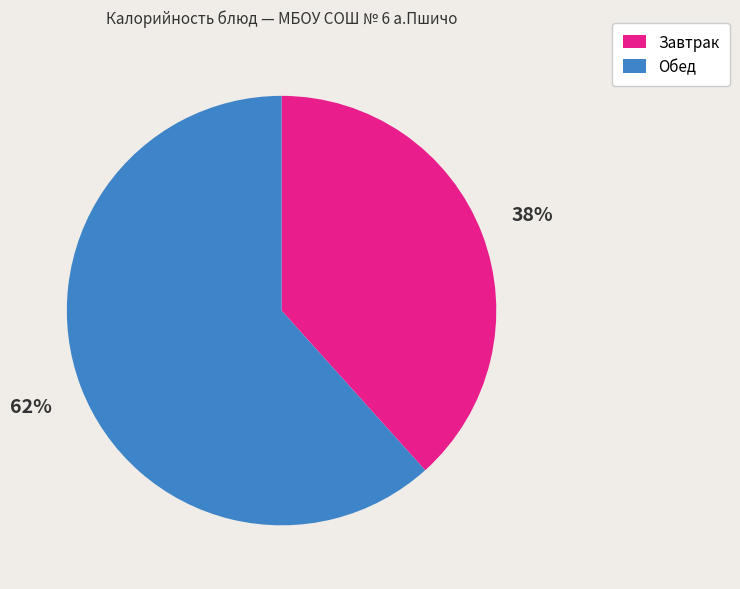

Does any single category account for the majority?

Yes